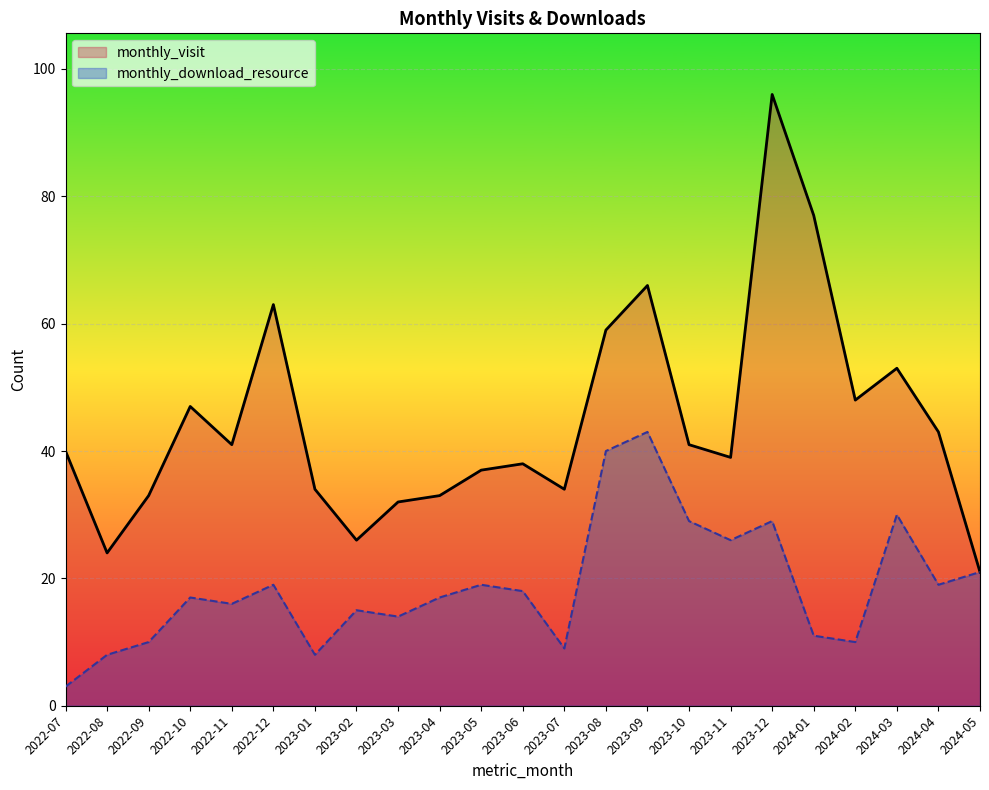

How many distinct data groups are displayed?

2